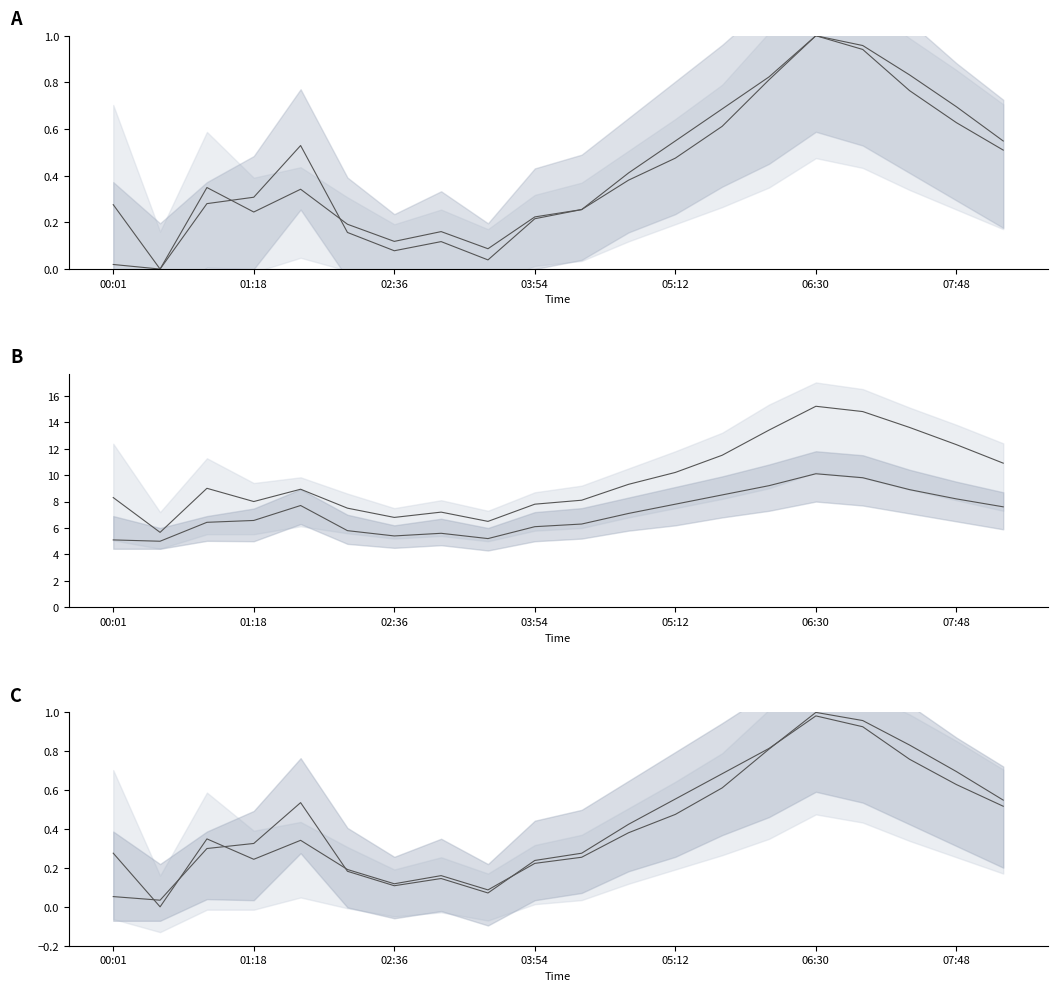

What is the label of the 13th point from the left?

05:12